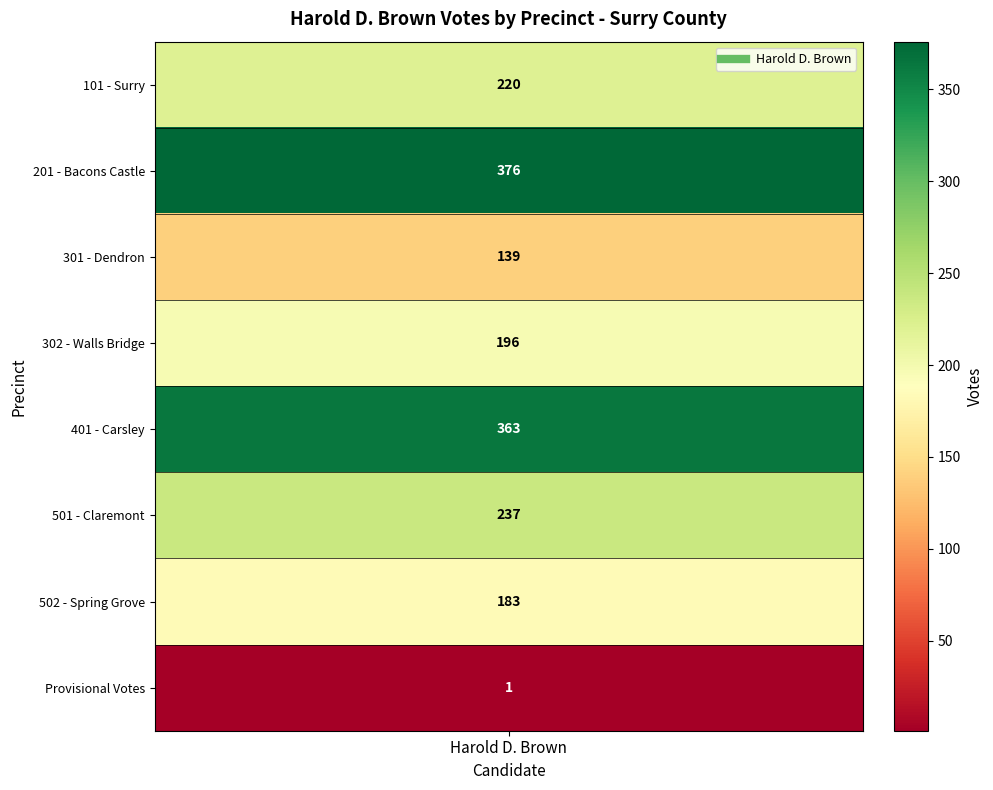

Reading right to left, extract all data points from this chart.

1	183	237	363	196	139	376	220